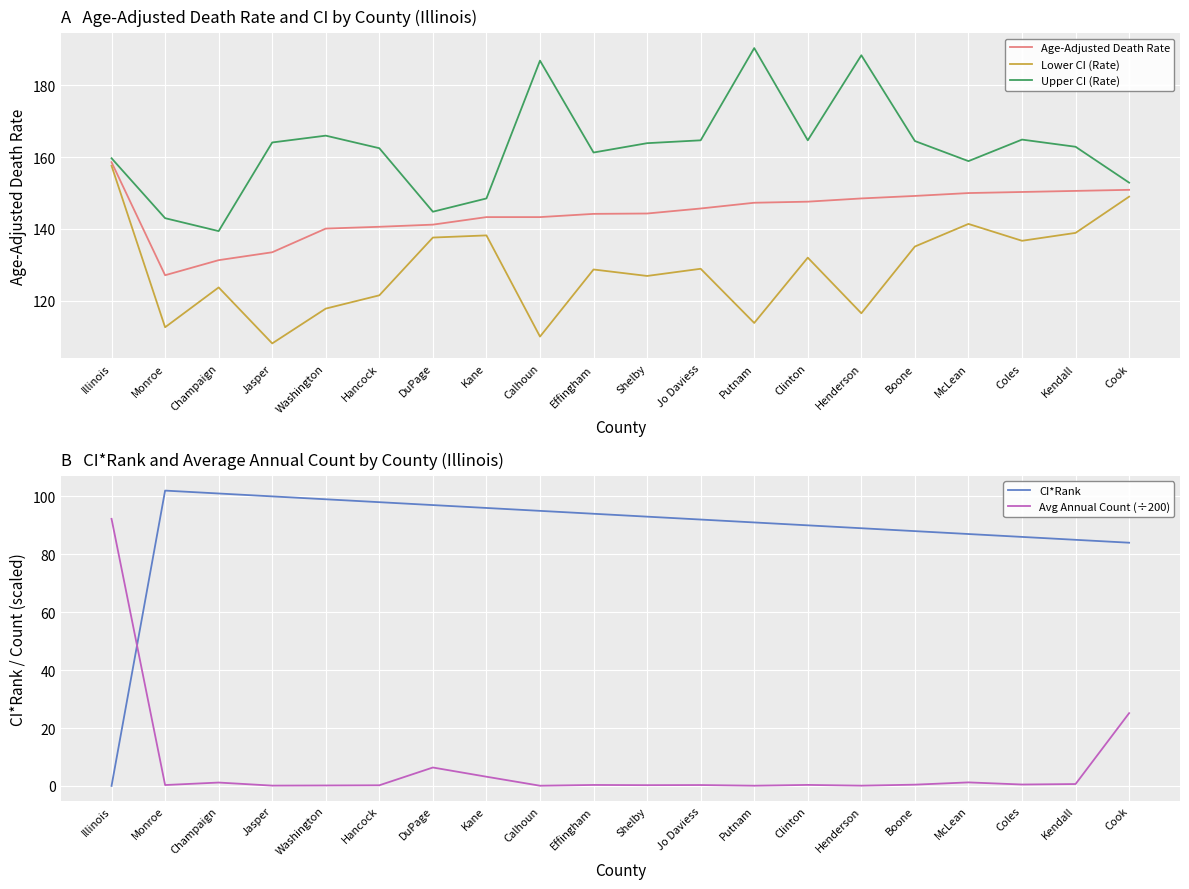

In Avg Annual Count (÷200), how many points are lower than both neighbors (excluding endpoints)?

7